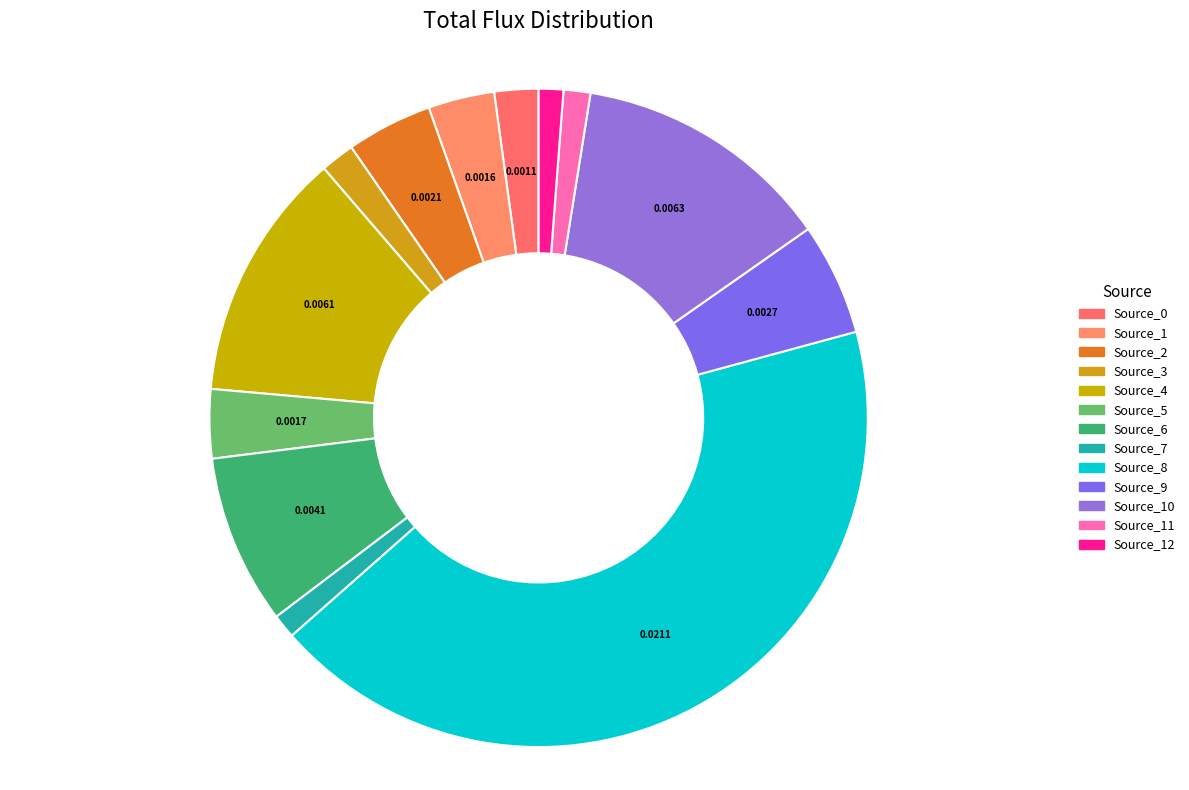

Count the number of slices in the pie.

13